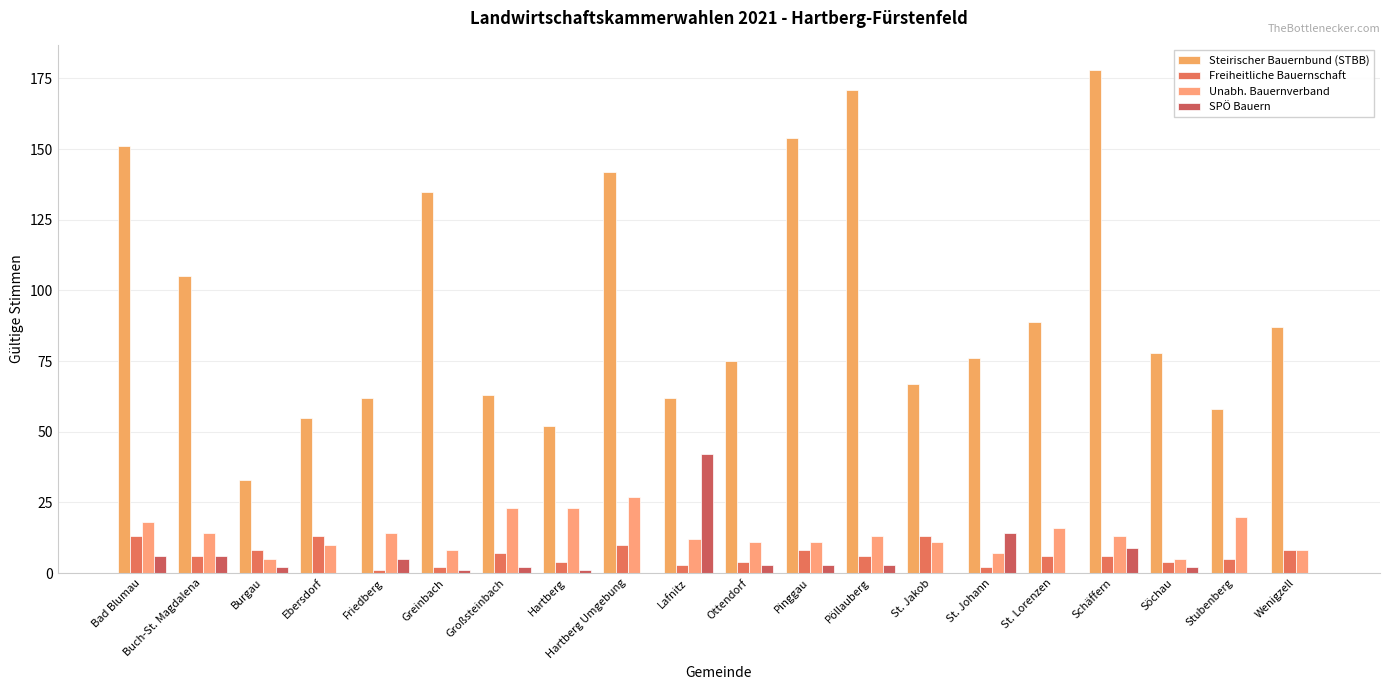

At which label does Unabh. Bauernverband first exceed 13?

Bad Blumau